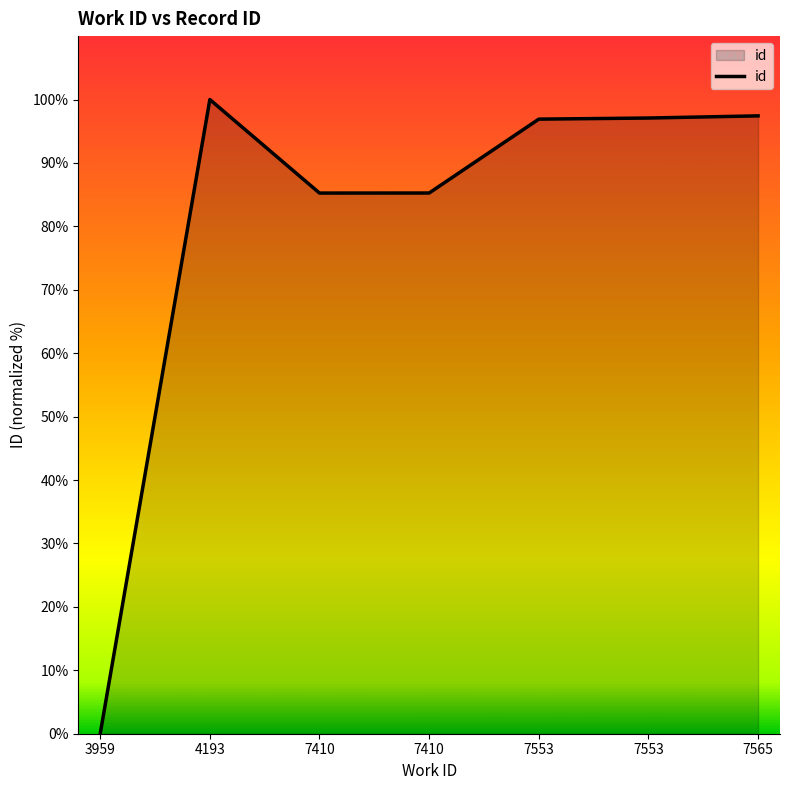

How many lines are shown in the chart?

1